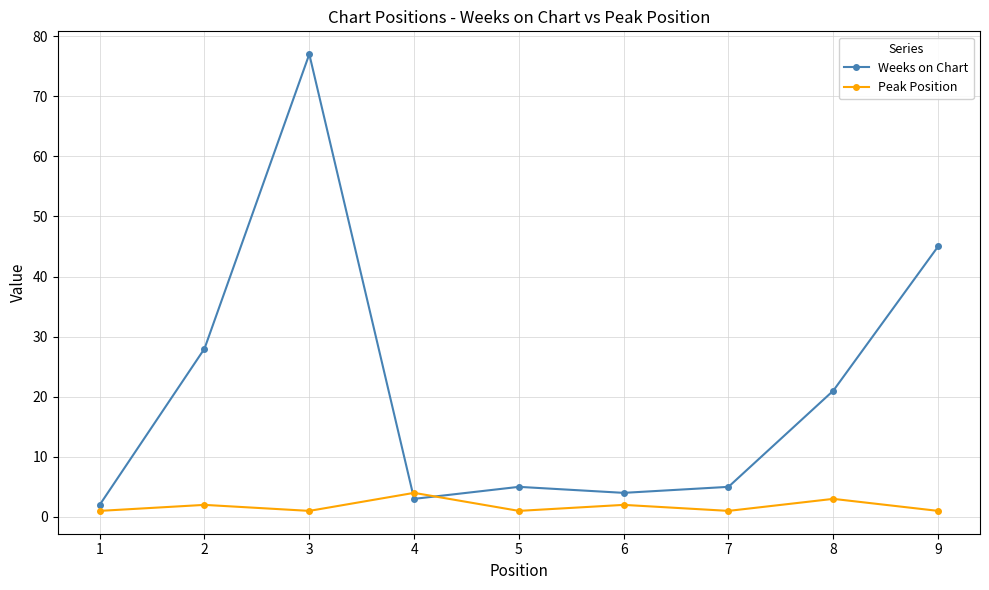

True or false: Peak Position and Weeks on Chart cross at least once.

True